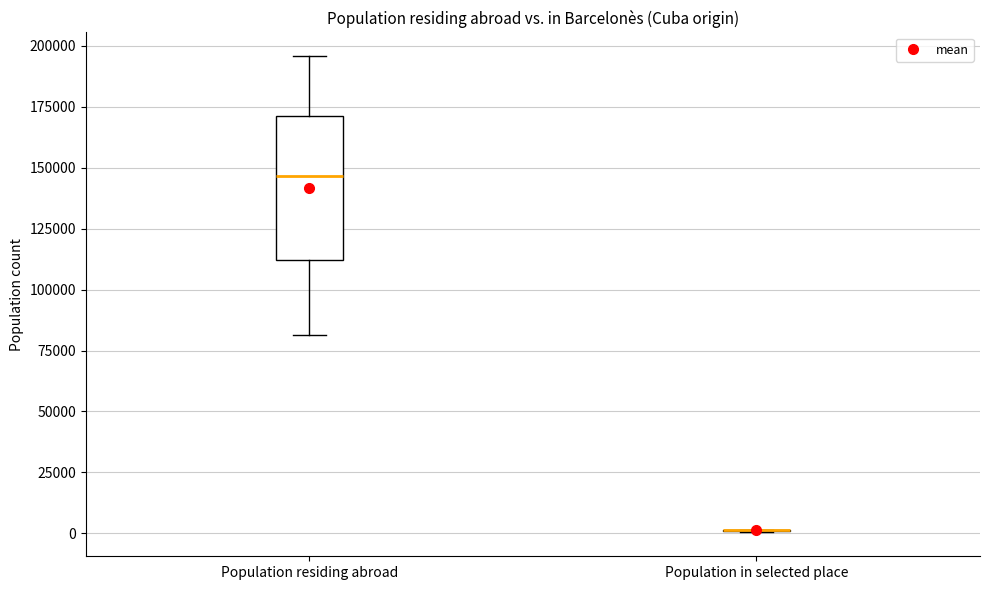

Comparing the boxes themselves (not the whiskers), which one is the tallest?

Population residing abroad